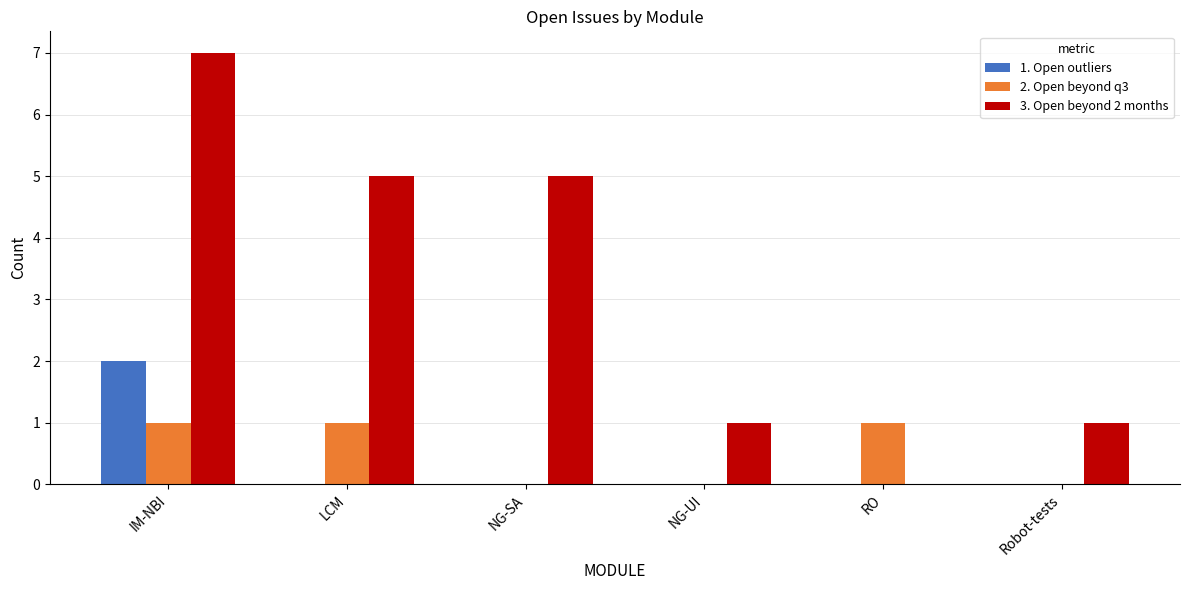

Is the value of 1. Open outliers at NG-UI greater than the value of 2. Open beyond q3 at LCM?

No